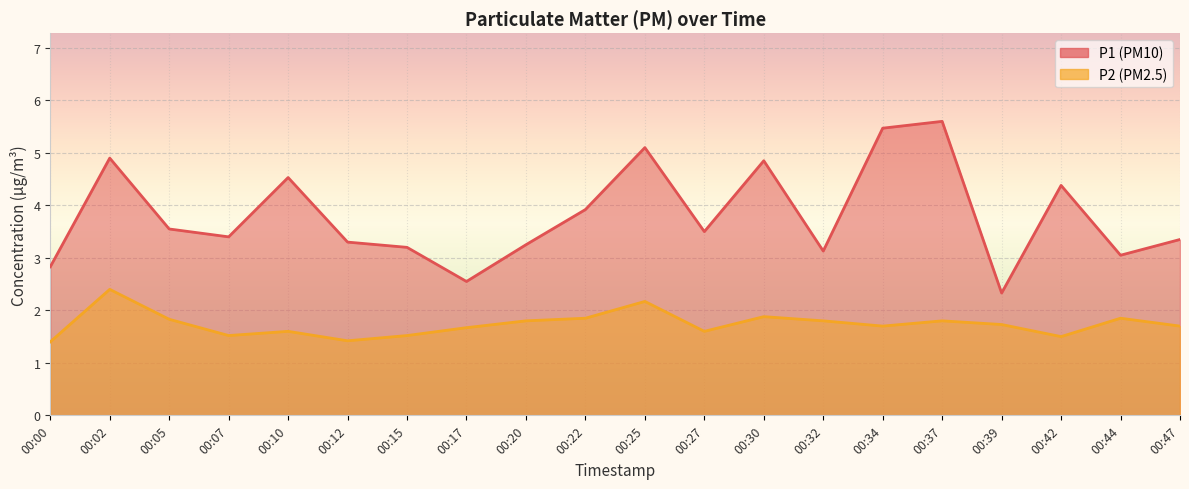

True or false: P2 has more than 0 interior local peaks.

True